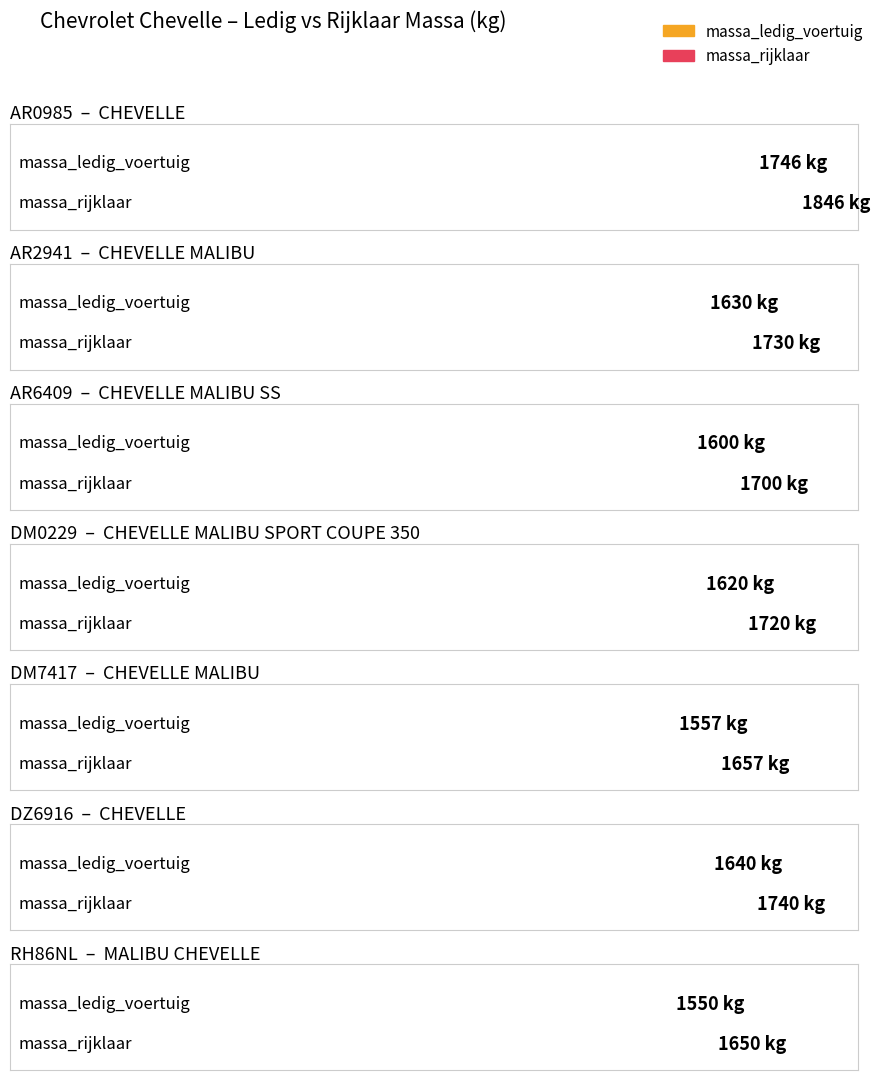

Which series changed the most between AR0985 and DM0229?

massa_ledig_voertuig